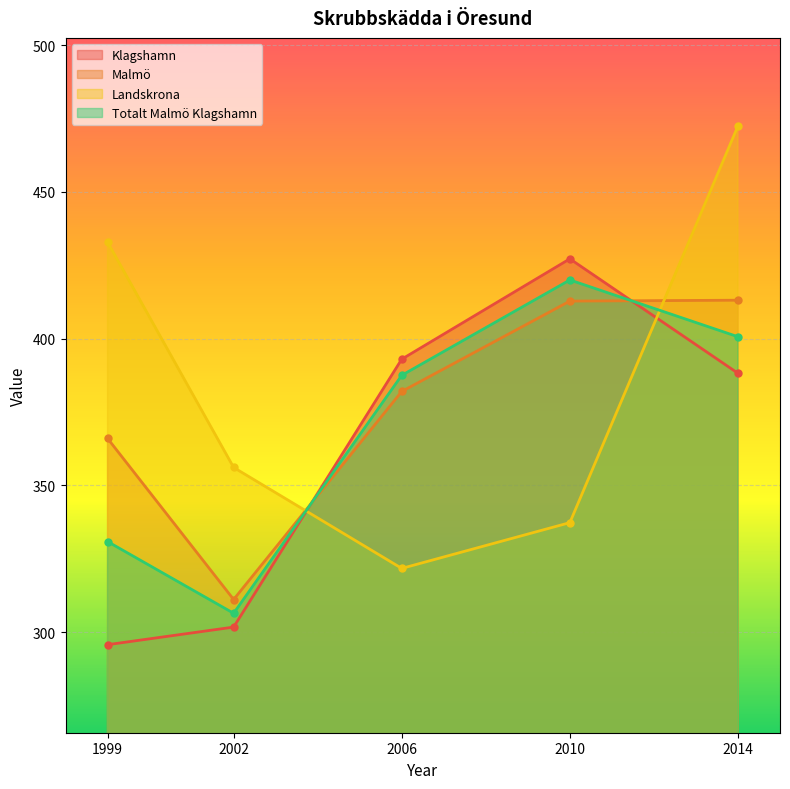

Where does the Landskrona series first go above 356?

1999